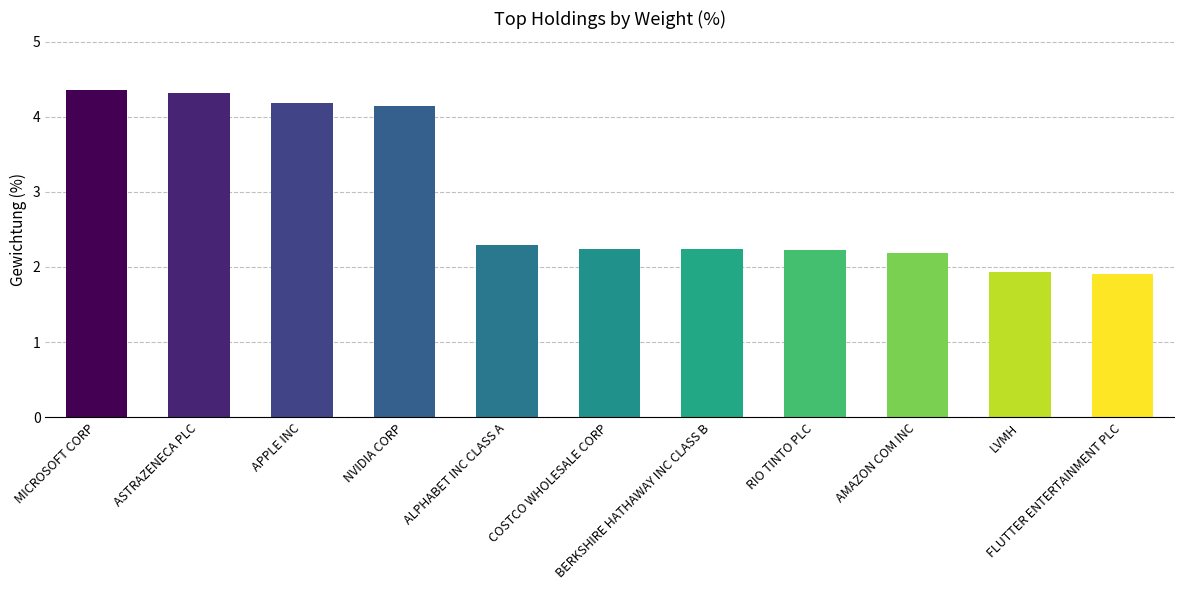

Which has a higher value, FLUTTER ENTERTAINMENT PLC or AMAZON COM INC?

AMAZON COM INC